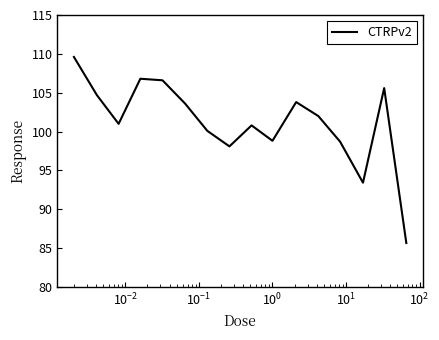

How many lines are shown in the chart?

1